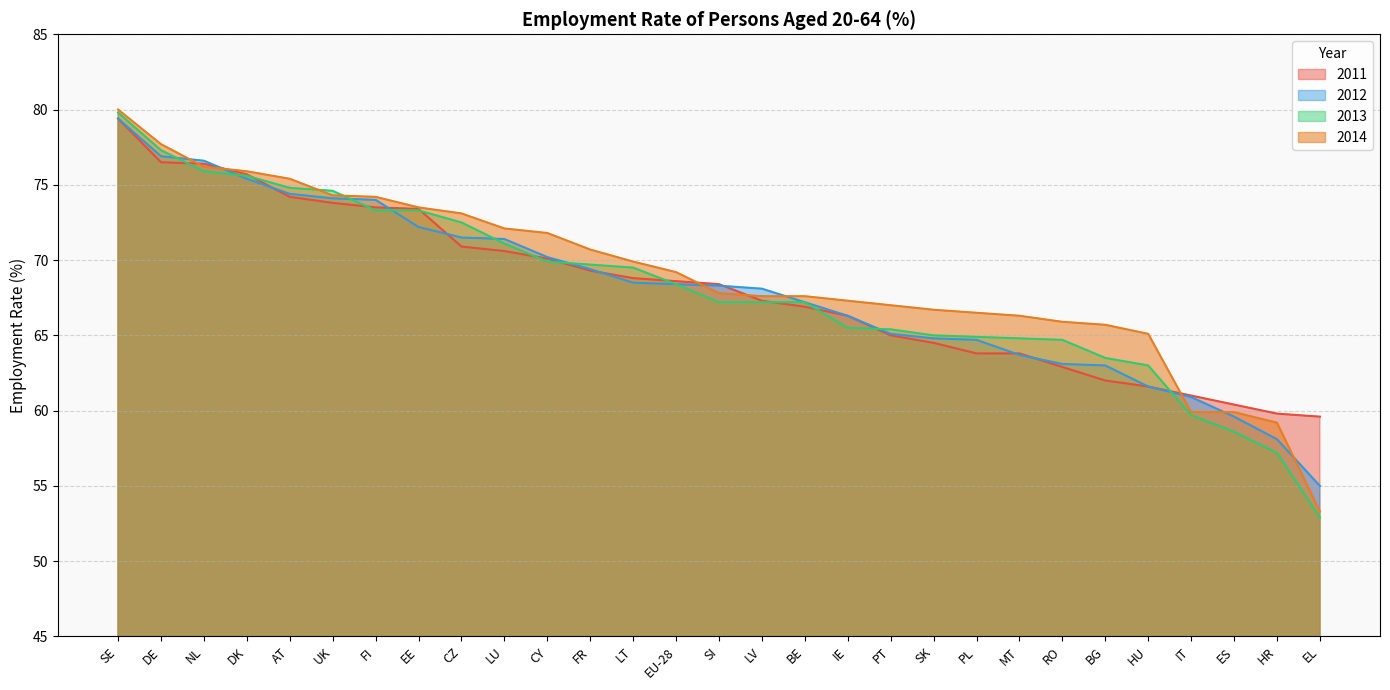

What value does the 2012 series have at DE?

76.9